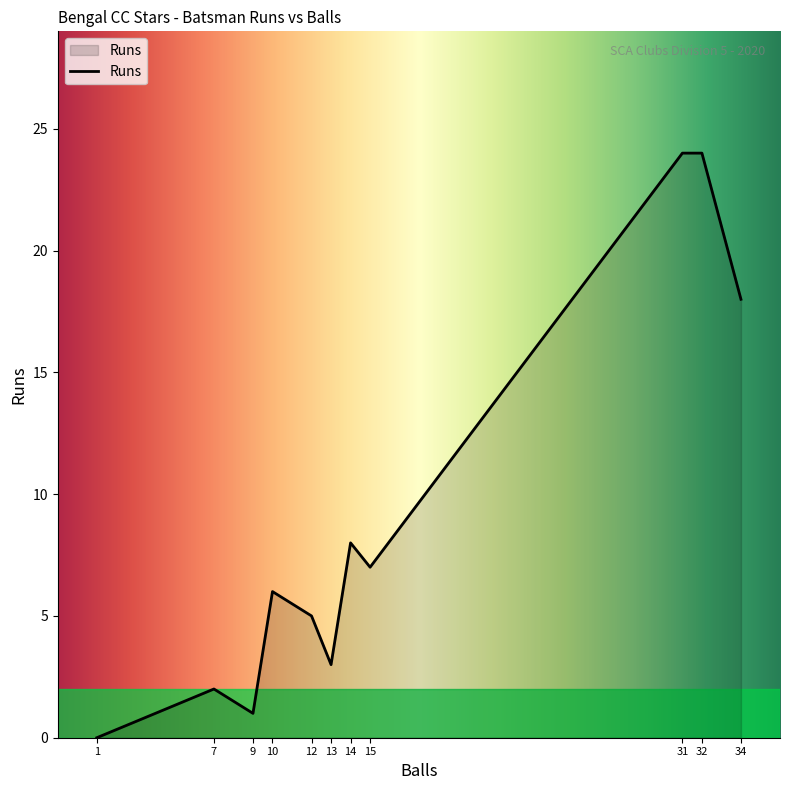

Is it true that the value at 15 is 7?

True